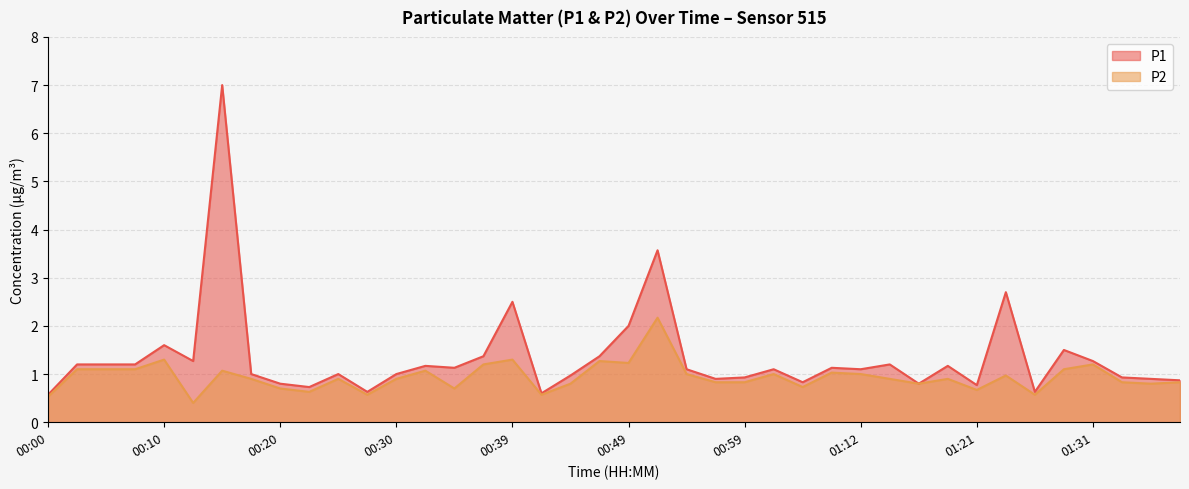

Does the chart have visible grid lines?

Yes